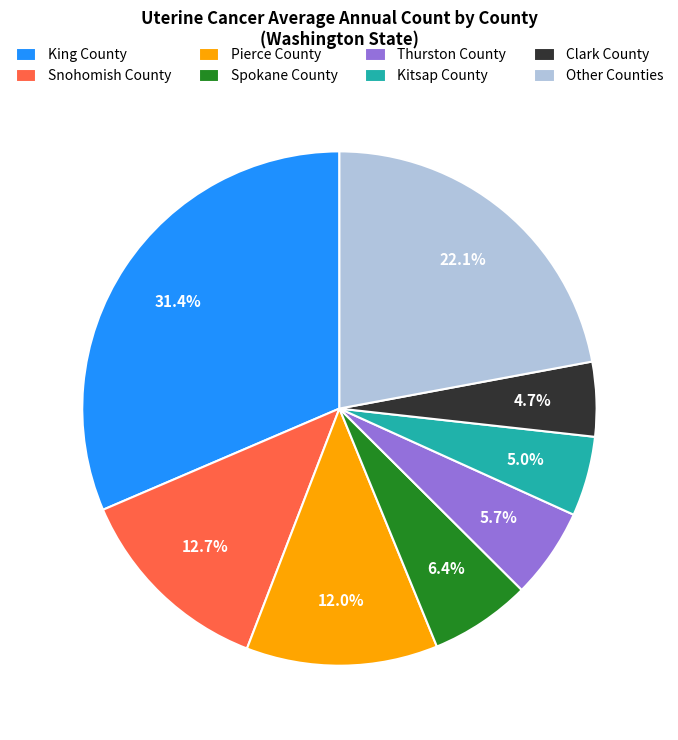

Is there any slice that represents more than half of the pie?

No